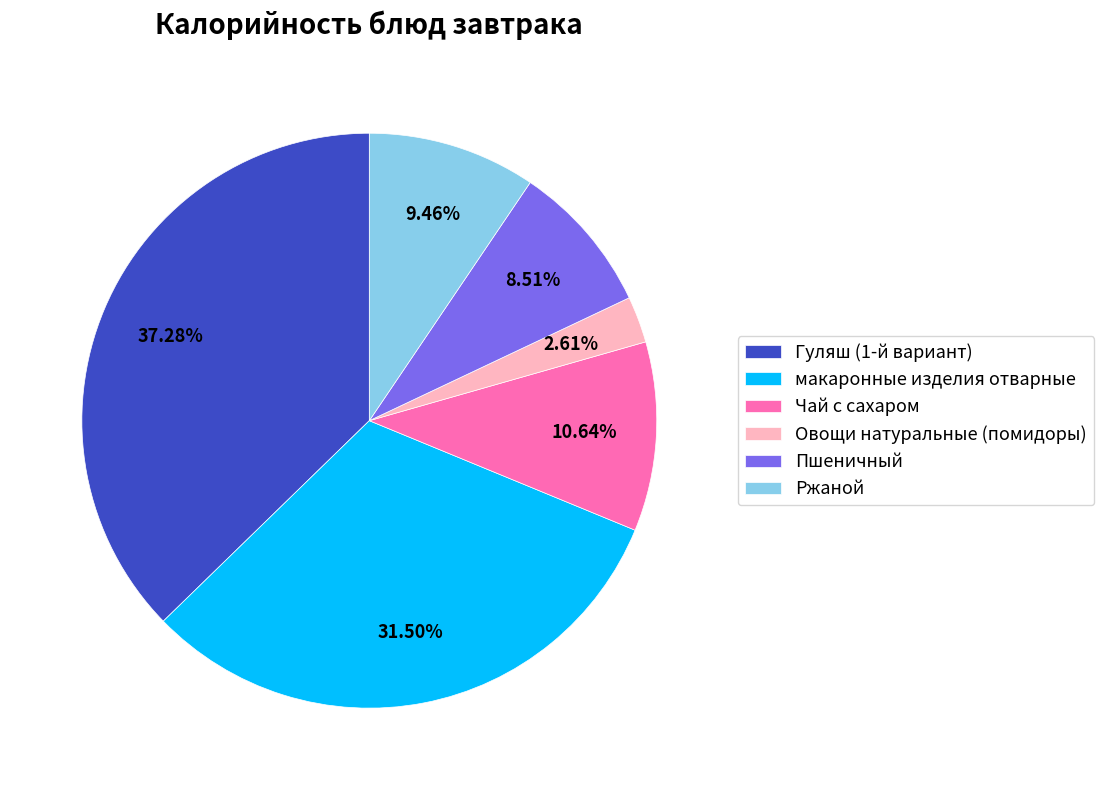

The Ржаной slice represents 22% of the pie. True or false?

False